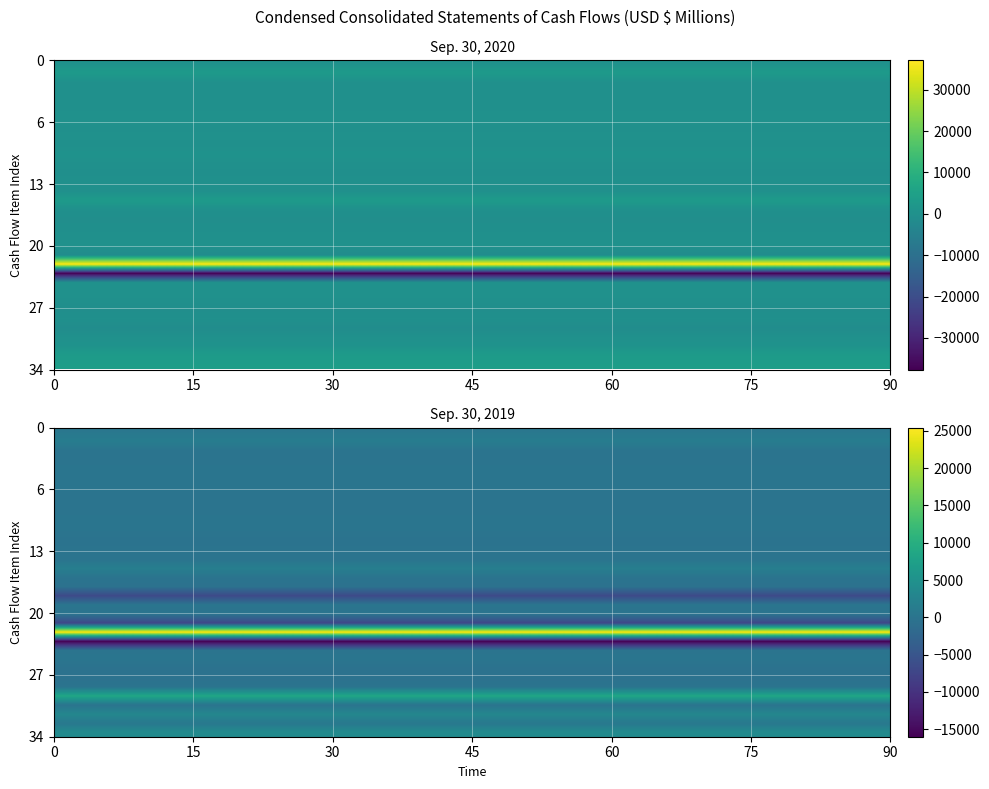

What is the greatest value displayed?

37125